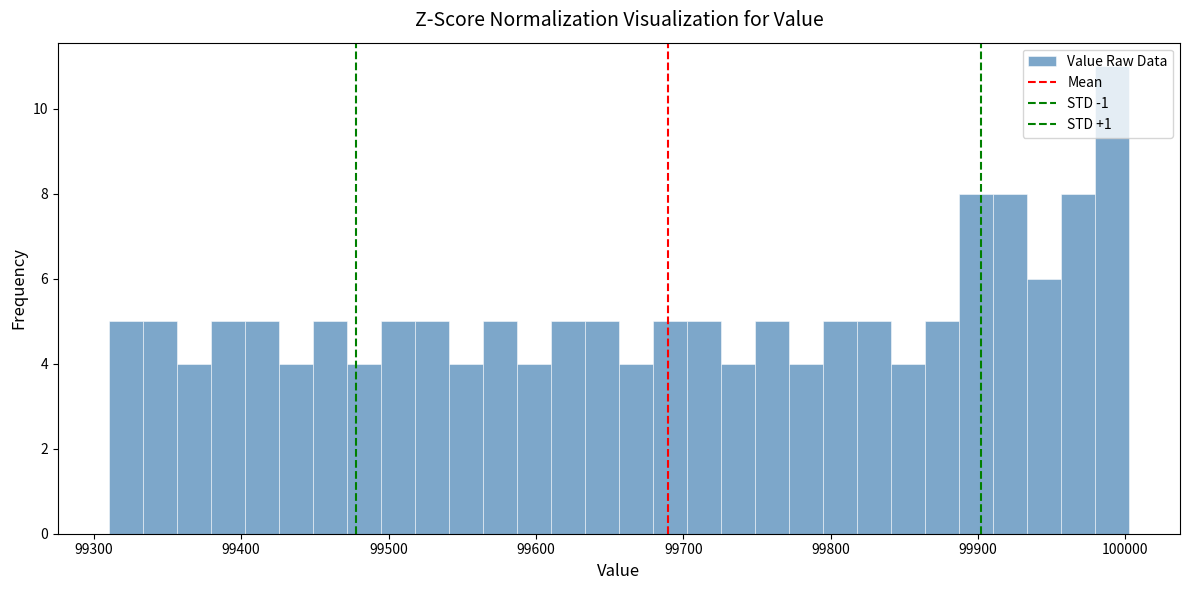

Read against the x-axis, roughly where is the centre of the tallest bar?

99990